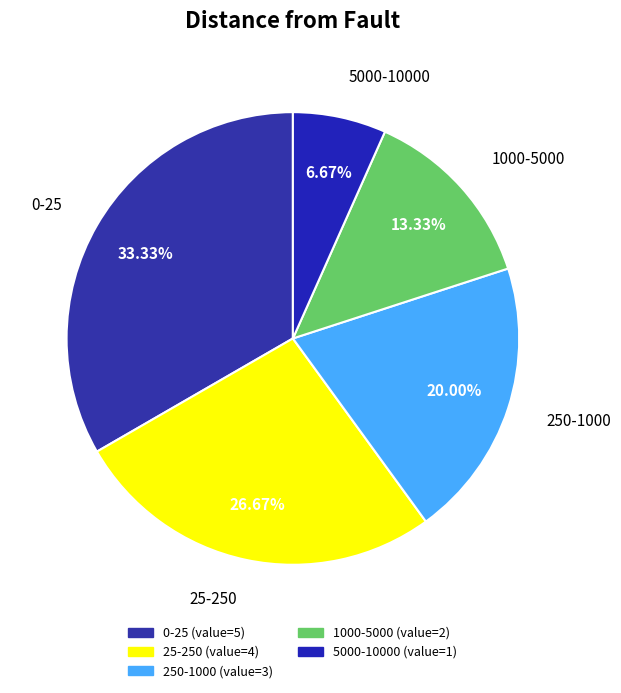

Count the number of slices in the pie.

5